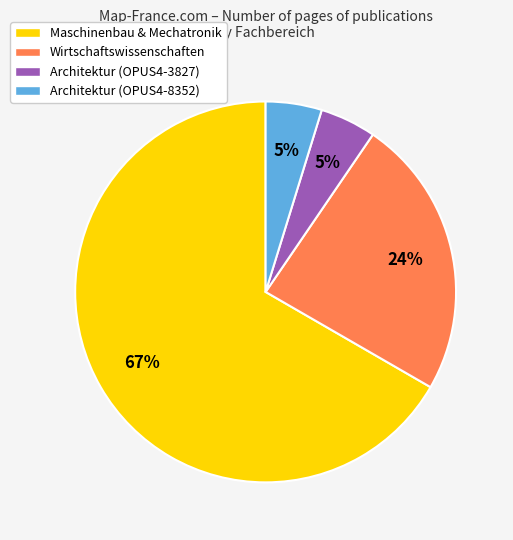

Between Wirtschaftswissenschaften and Maschinenbau & Mechatronik, which is larger?

Maschinenbau & Mechatronik